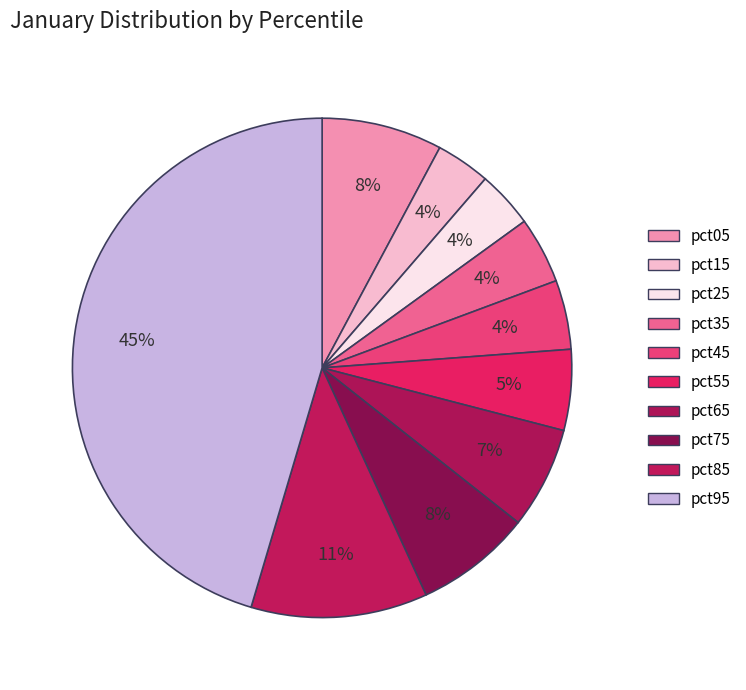

Count the number of slices in the pie.

10